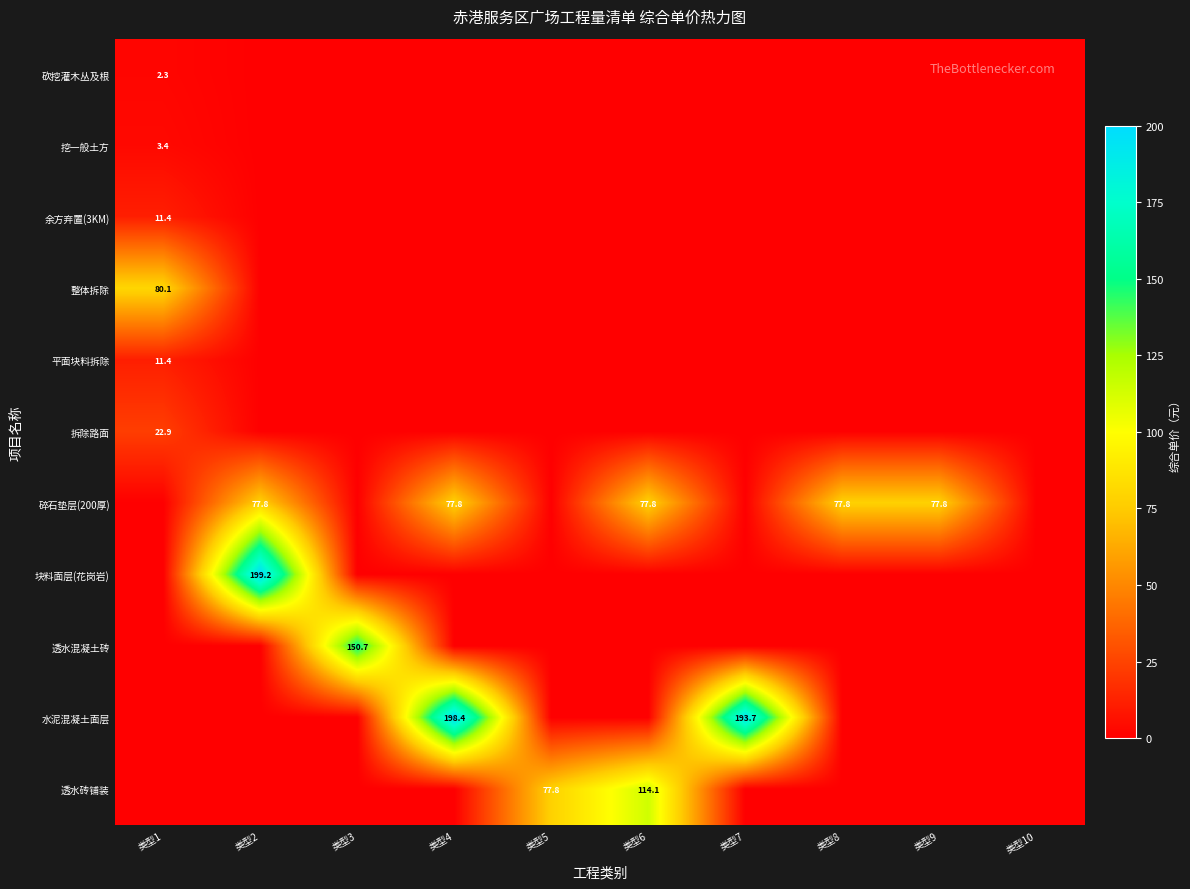

True or false: 水泥混凝土面层 has a value of 268.6 at 类型4.

False